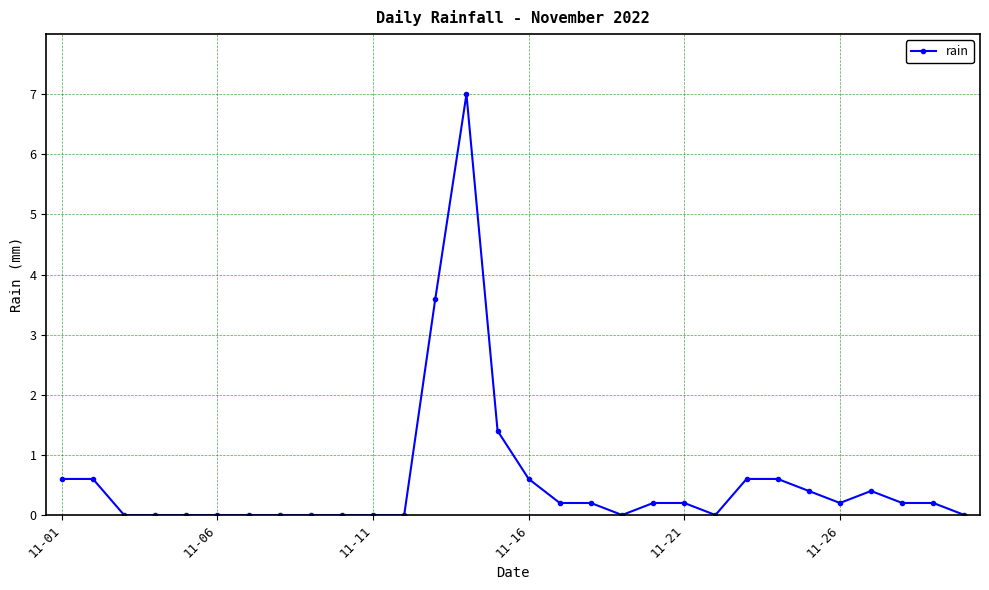

True or false: the data has more than 0 interior local peaks.

True